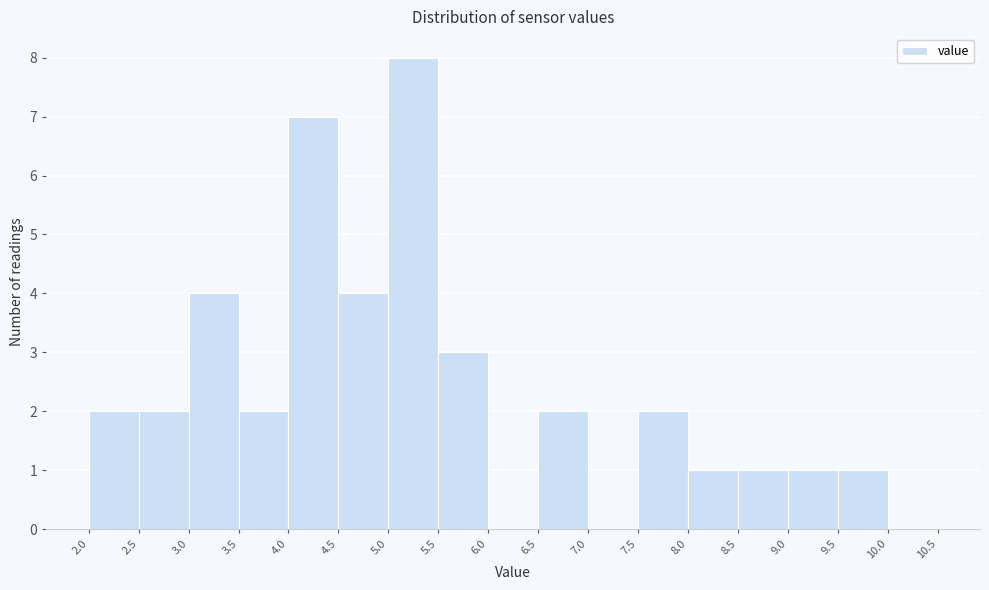

Which range on the x-axis has the tallest bar?

5.0 to 5.5